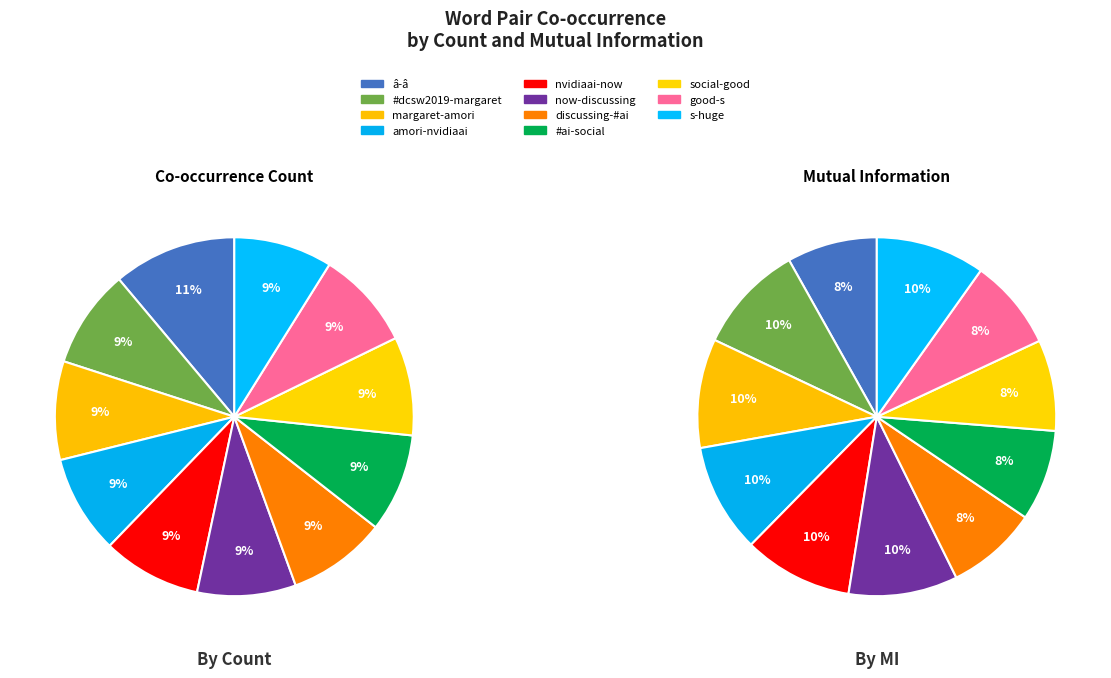

To the nearest percent, what portion does #dcsw2019-margaret represent?

9%